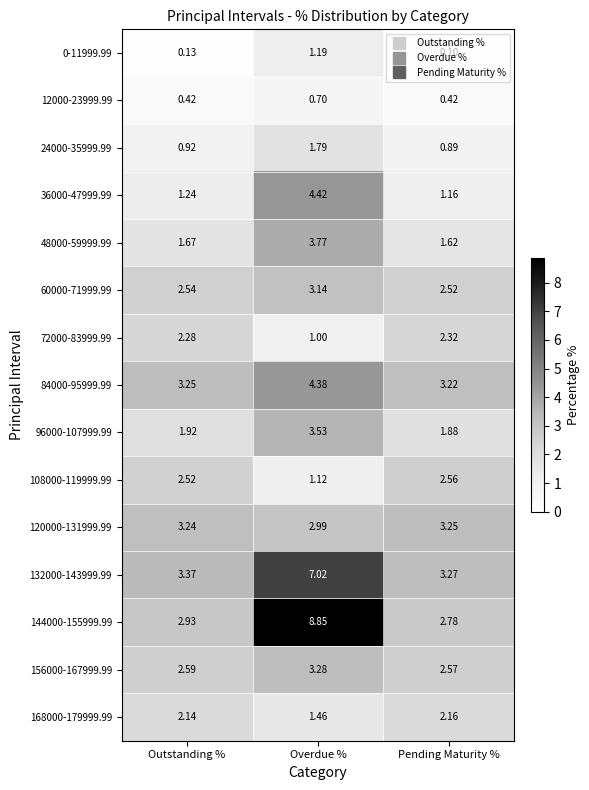

Rank the series at Overdue % from lowest to highest value.

12000-23999.99, 72000-83999.99, 108000-119999.99, 0-11999.99, 168000-179999.99, 24000-35999.99, 120000-131999.99, 60000-71999.99, 156000-167999.99, 96000-107999.99, 48000-59999.99, 84000-95999.99, 36000-47999.99, 132000-143999.99, 144000-155999.99